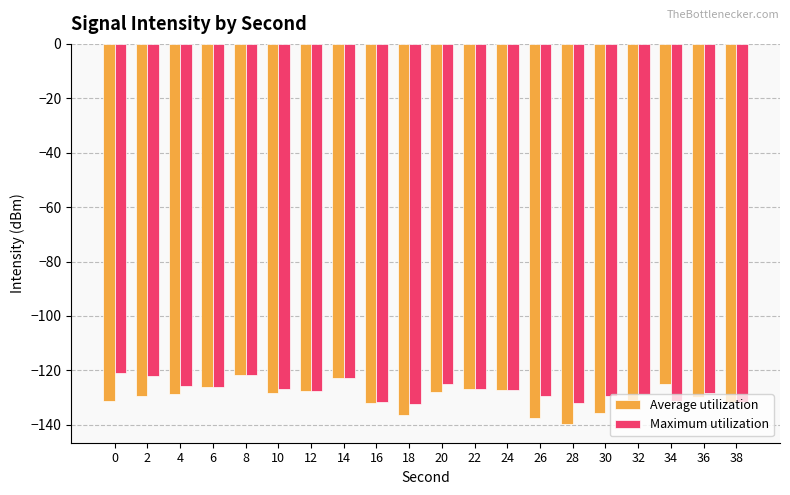

Which series has the widest spread of values?

Average utilization